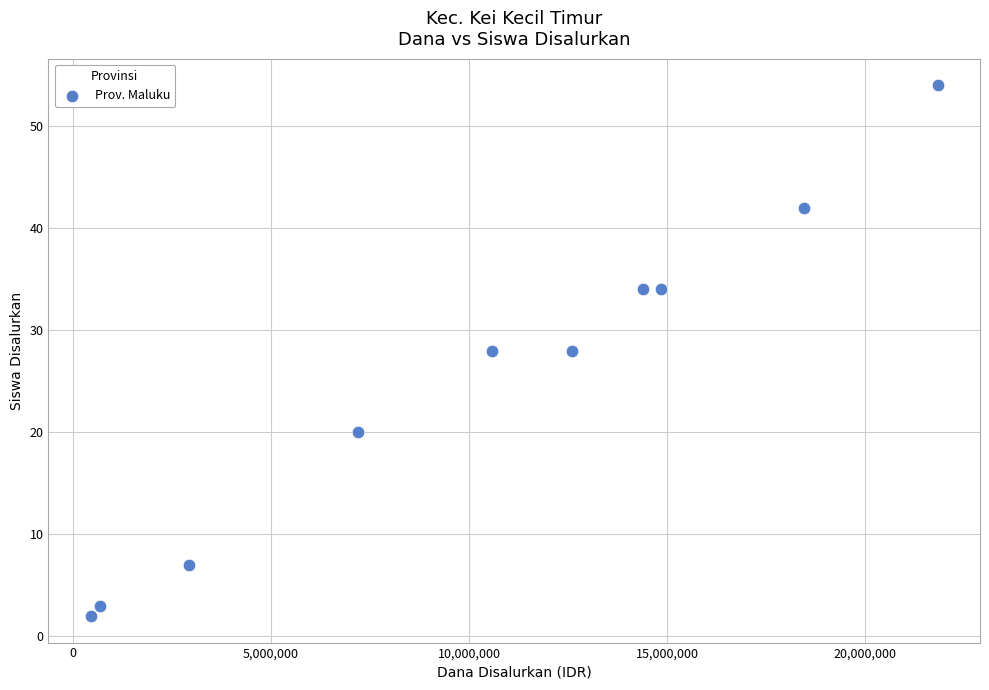

What is the average Y value?

25